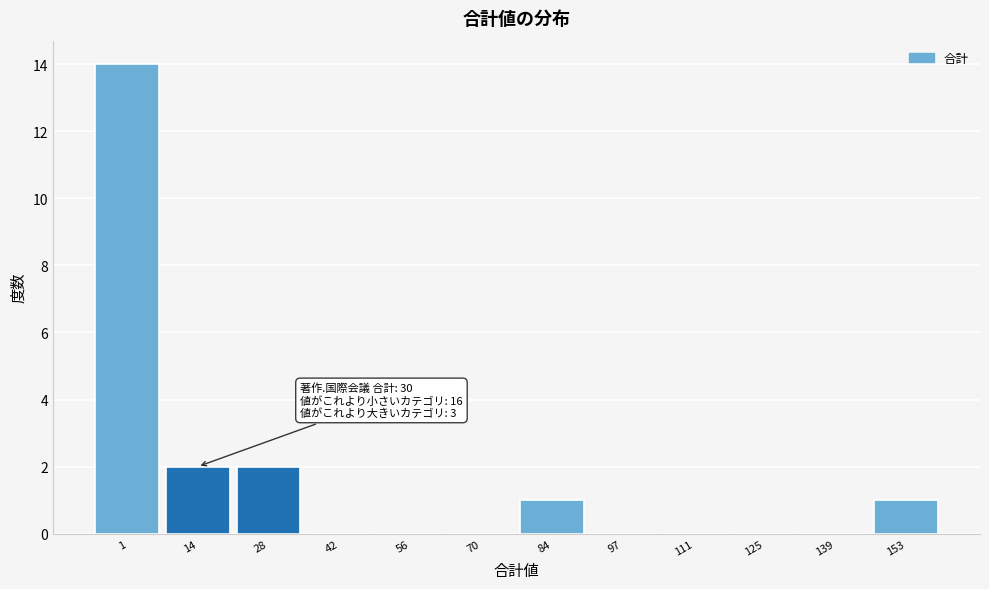

Reading left to right, extract all data points from this chart.

1=14	14=2	28=2	42=0	56=0	70=0	84=1	97=0	111=0	125=0	139=0	153=1